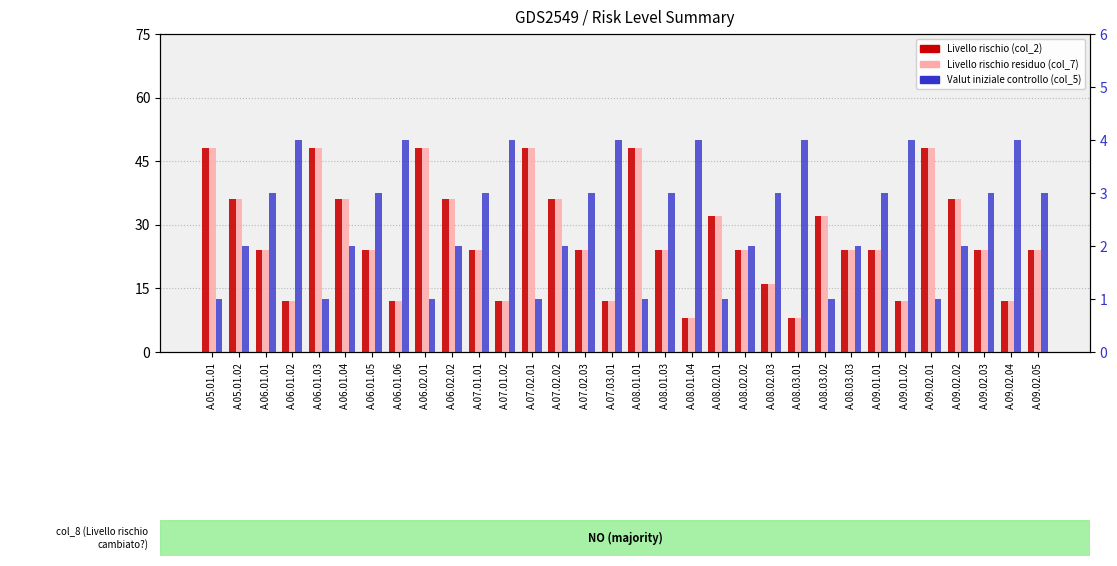

Rank the series by their maximum value, from highest to lowest.

Livello rischio (col_2), Livello rischio residuo (col_7), Valut iniziale controllo (col_5)